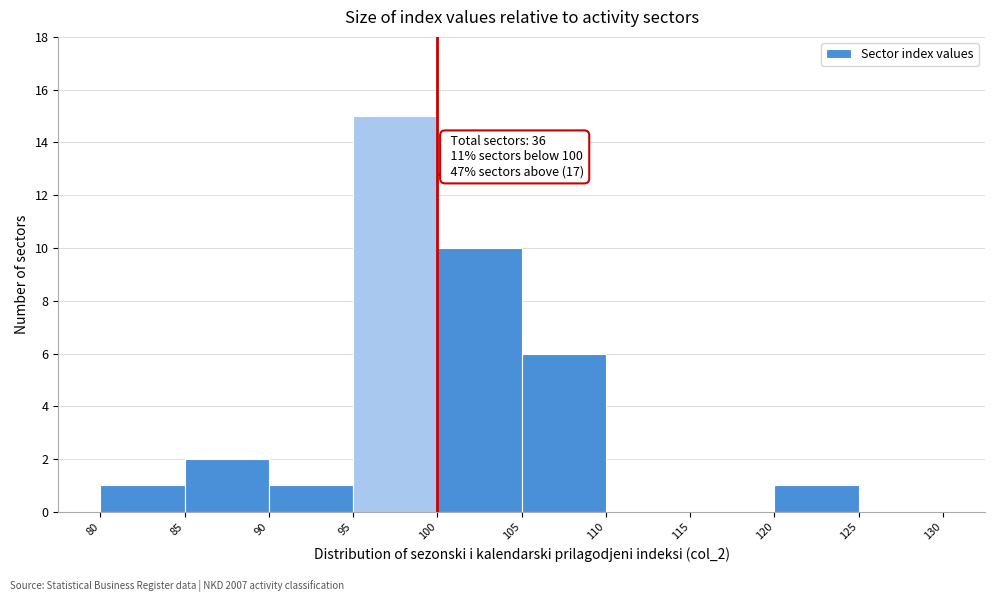

Over which range of the x-axis is the bar tallest?

95 to 100